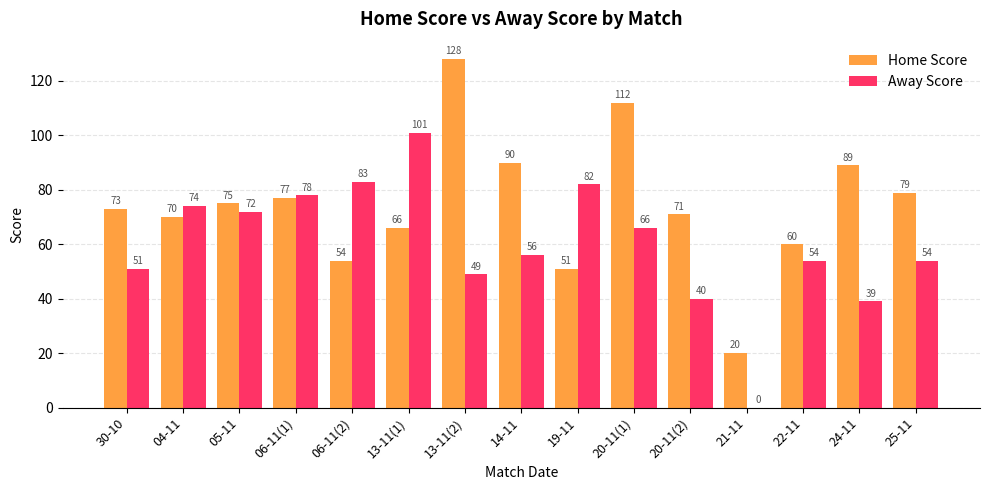

Does the chart contain stacked bars?

No